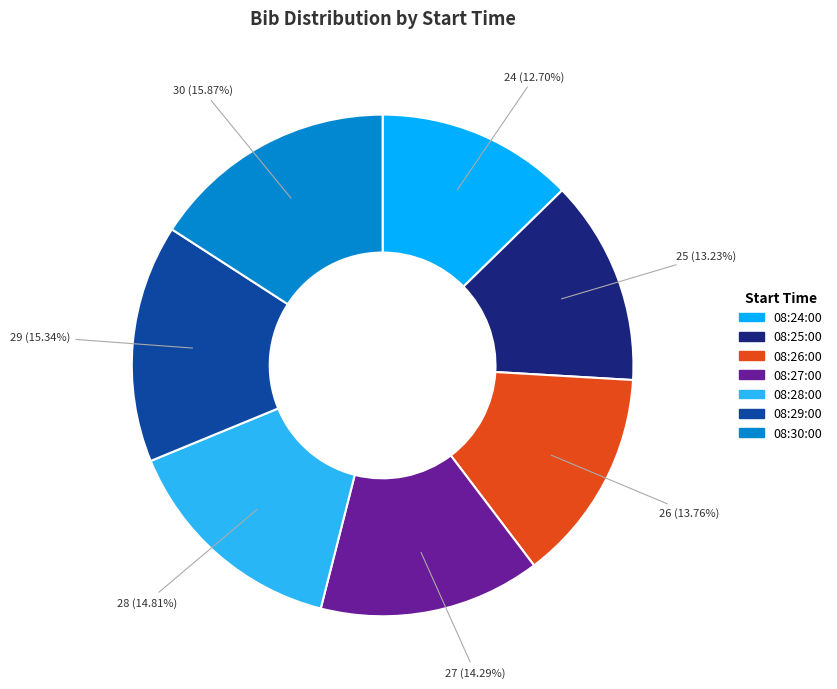

Which slice is the largest?

08:30:00